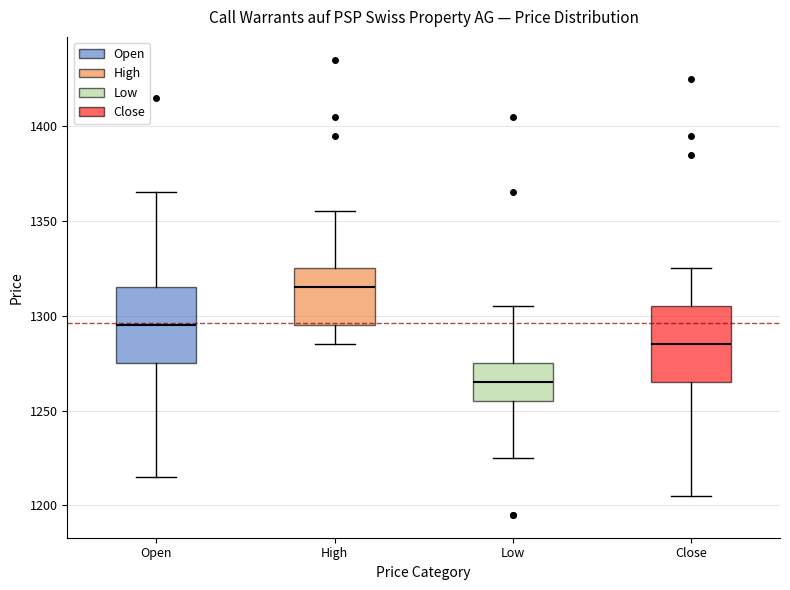

Reading left to right, read every box against the y-axis: the position of its median line, the range the box covers, and the ends of its whiskers. The values are not printed on the chart, so give them approximately, as read against the axis.

Open: median 1295, box 1275 to 1315, whiskers 1215 to 1365
High: median 1315, box 1295 to 1325, whiskers 1285 to 1355
Low: median 1265, box 1255 to 1275, whiskers 1225 to 1305
Close: median 1285, box 1265 to 1305, whiskers 1205 to 1325